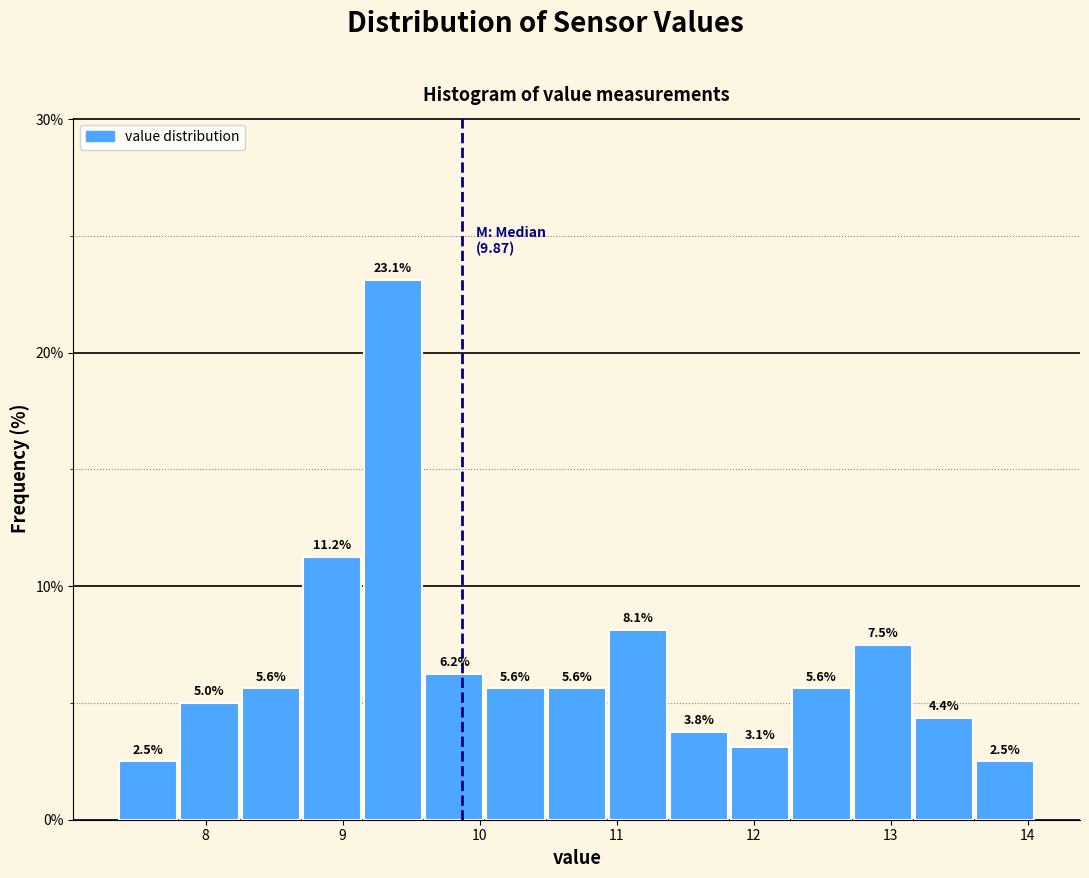

How tall is the bar that spans 12.3 to 12.7 on the x-axis? The bar edges are not printed on the chart, so give them approximately, as read against the axis.

5.6